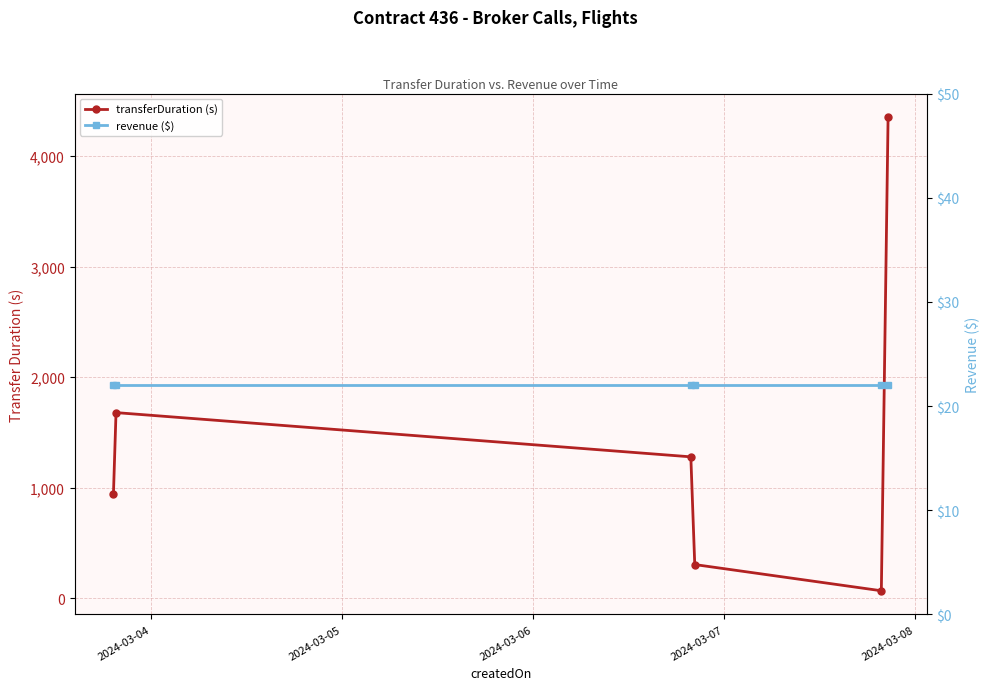

Is this an area chart (filled region under the line)?

No